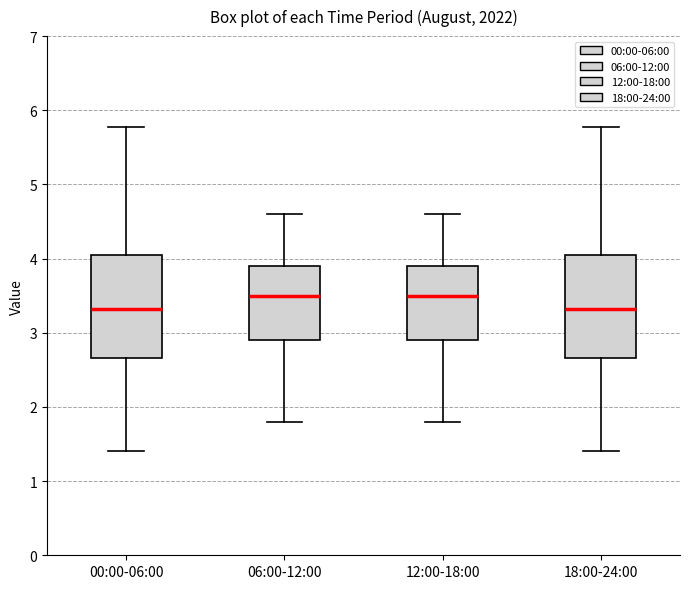

Reading left to right, read every box against the y-axis: the position of its median line, the range the box covers, and the ends of its whiskers. The values are not printed on the chart, so give them approximately, as read against the axis.

00:00-06:00: median 3.3, box 2.7 to 4.0, whiskers 1.4 to 5.8
06:00-12:00: median 3.5, box 2.9 to 3.9, whiskers 1.8 to 4.6
12:00-18:00: median 3.5, box 2.9 to 3.9, whiskers 1.8 to 4.6
18:00-24:00: median 3.3, box 2.7 to 4.0, whiskers 1.4 to 5.8